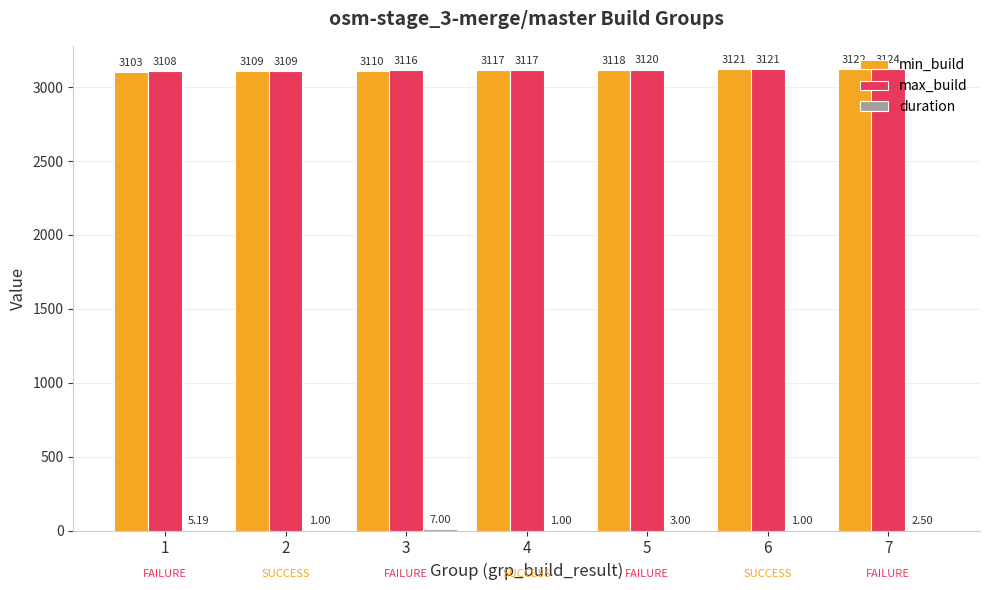

How many distinct data groups are displayed?

3